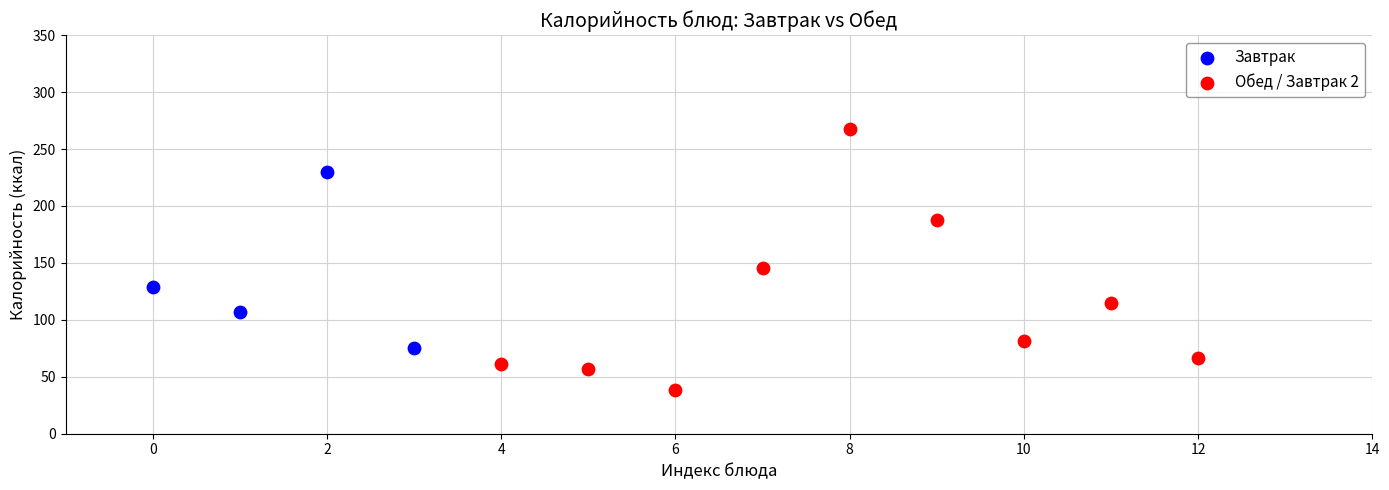

Which series reaches the minimum Y coordinate?

Обед / Завтрак 2